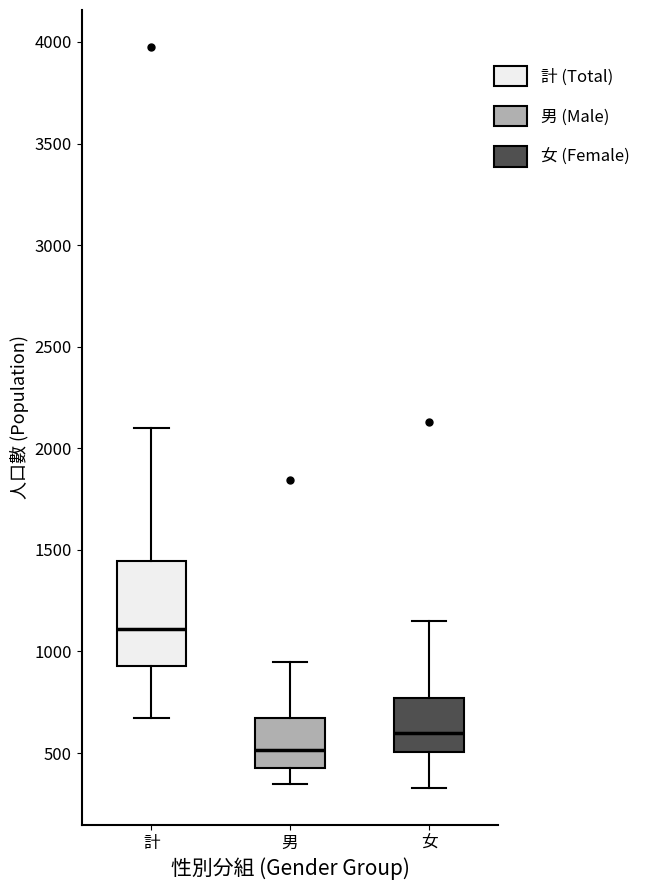

Where does the median line of the box for 男 sit on the y-axis? The values are not printed on the chart, so give them approximately, as read against the axis.

500